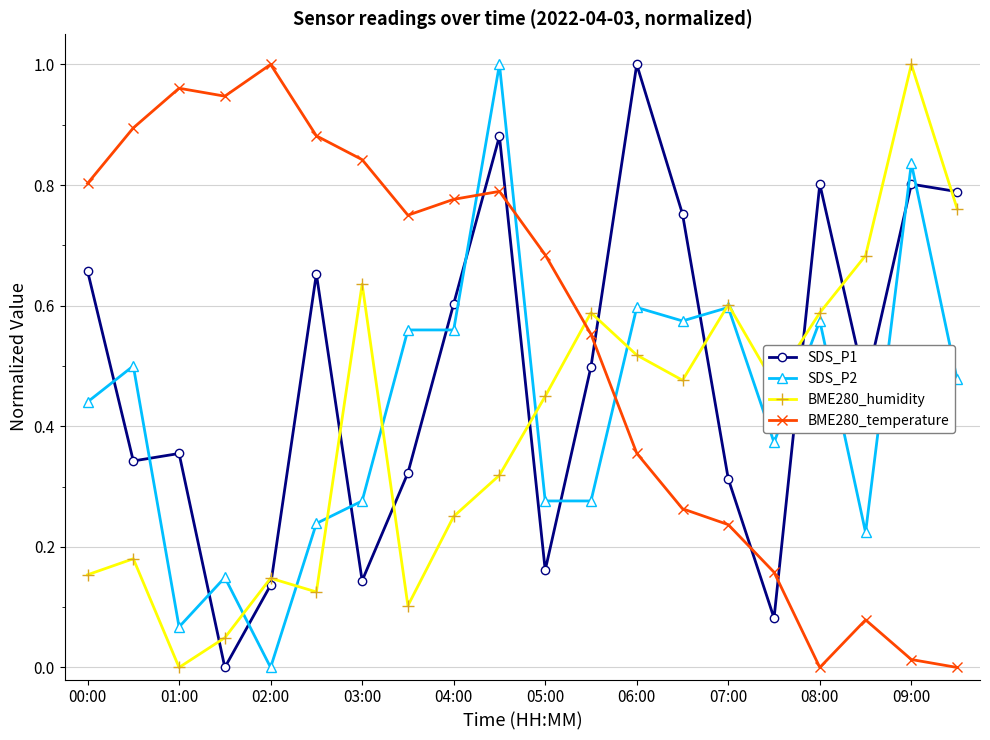

How many interior local peaks does the BME280_humidity series have?

6